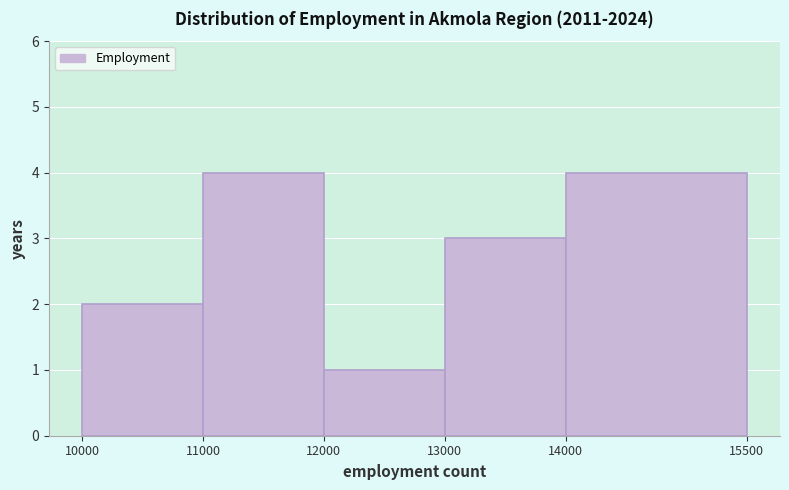

Reading left to right, list every bar in this chart as the range it spans on the x-axis followed by its height. The values are not printed on the chart, so give them approximately, as read against the axis.

10000 to 11000: 2
11000 to 12000: 4
12000 to 13000: 1
13000 to 14000: 3
14000 to 15500: 4